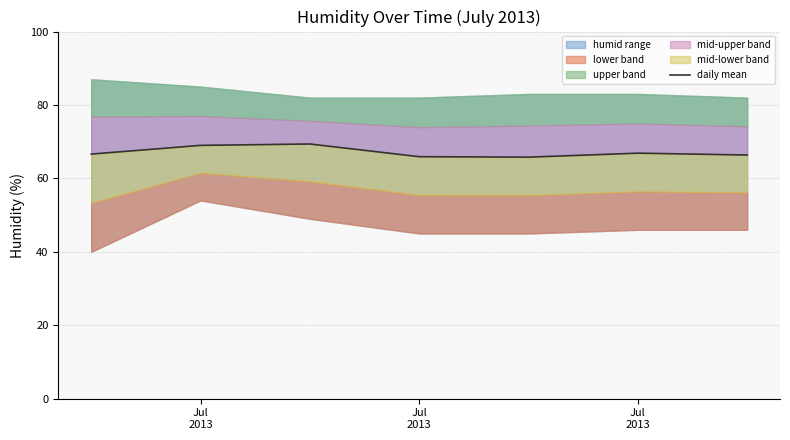

How many data points are less than 66?

2